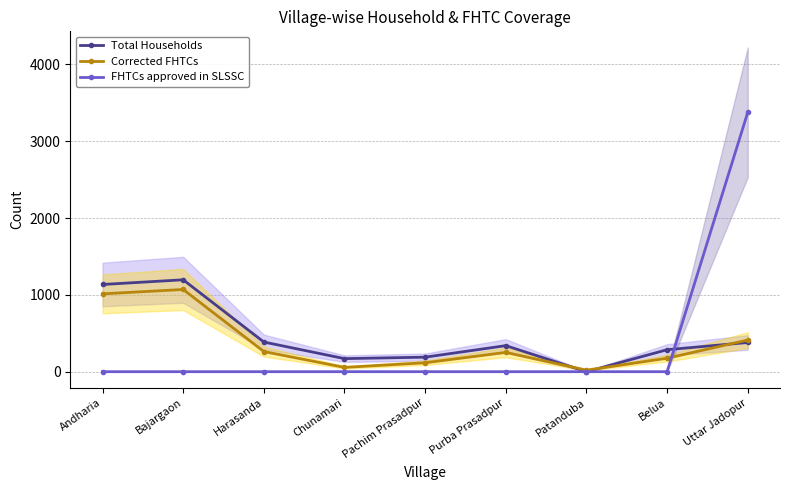

What are all the series names shown in the legend?

Total Households, Corrected FHTCs, FHTCs approved in SLSSC